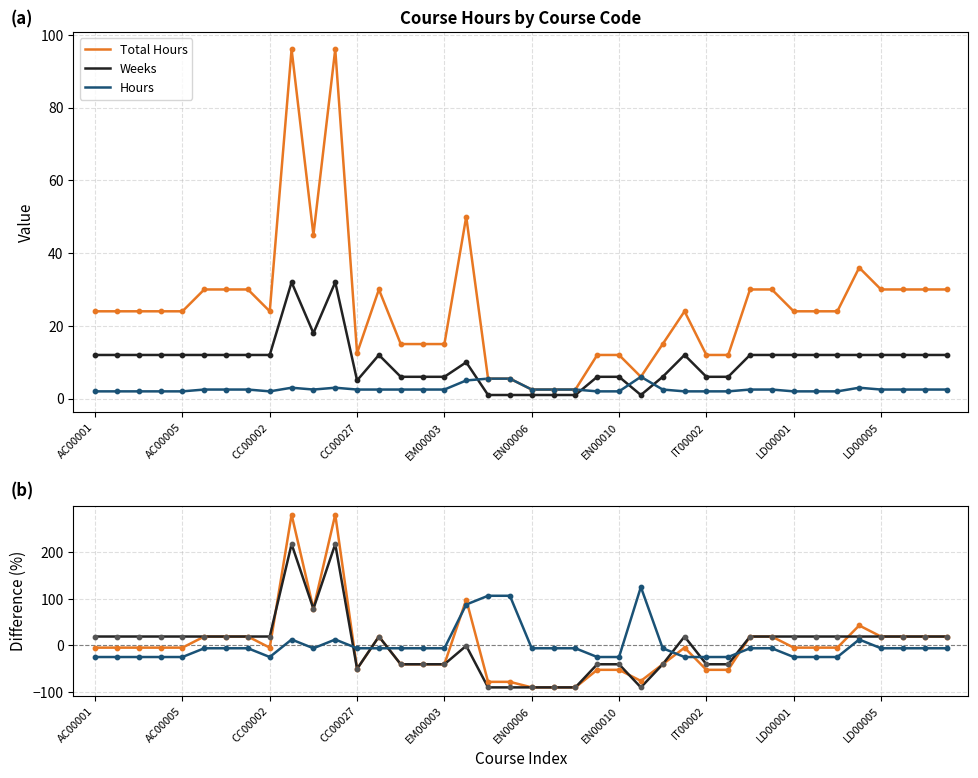

At how many categories does at least one series exceed 47?

7